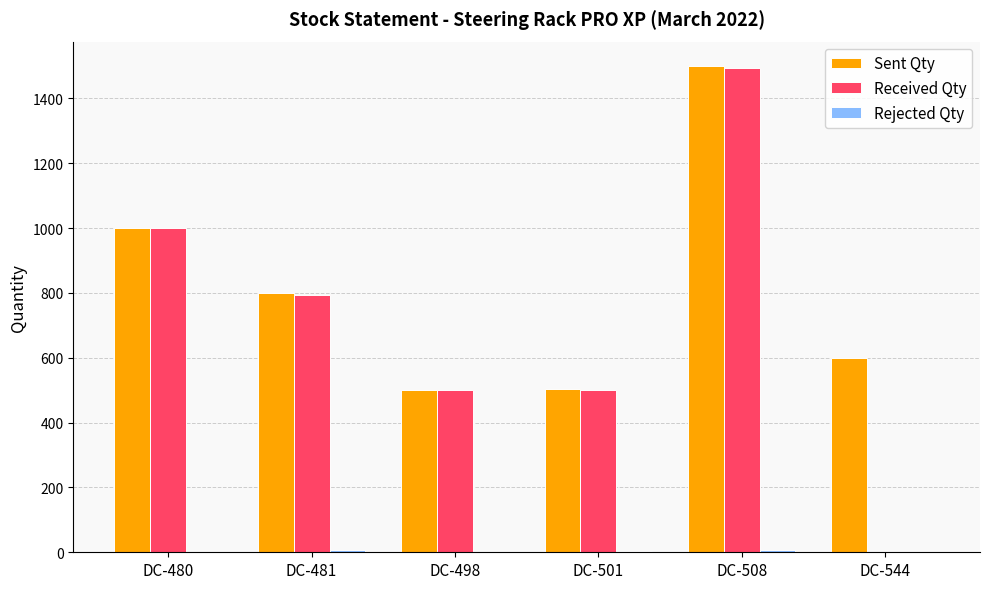

Which category has the highest value across all series?

DC-508